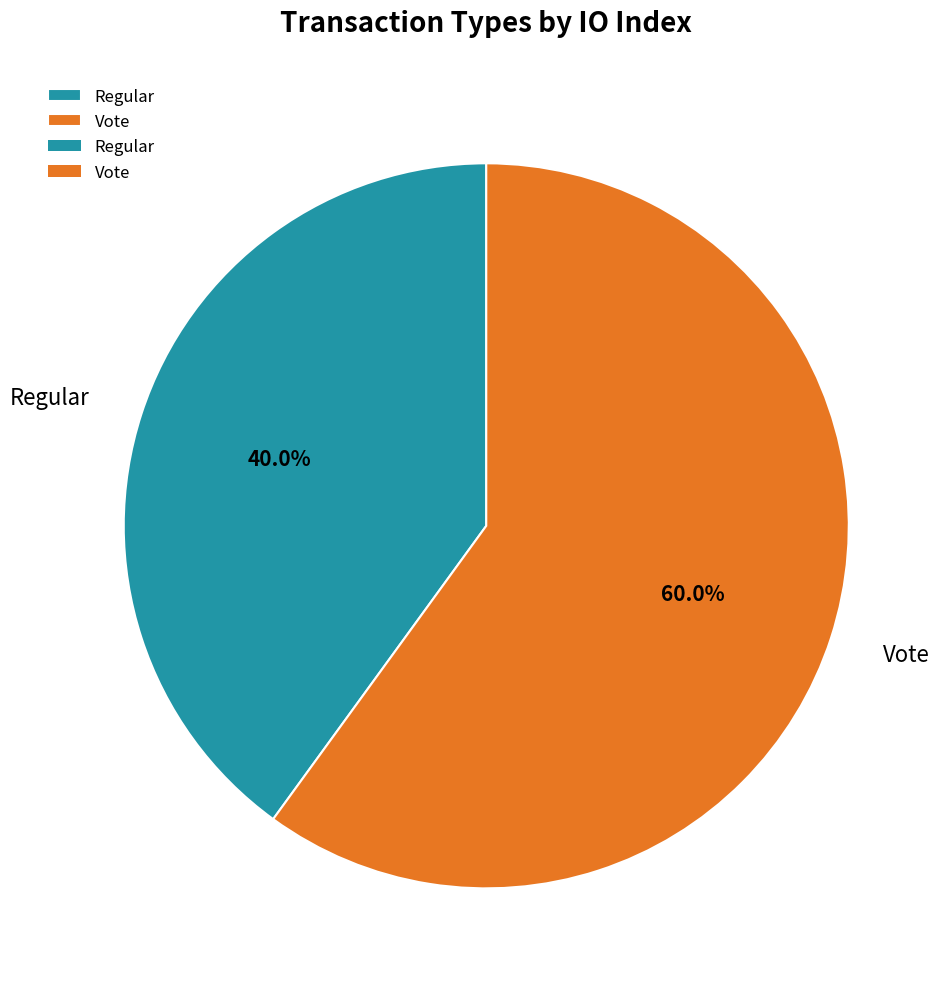

Which slice is the largest?

Vote